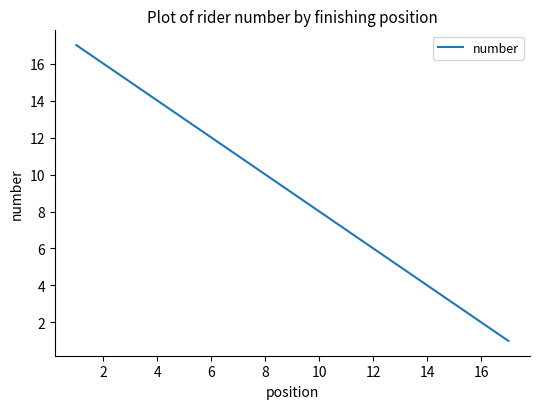

What is the difference between the maximum and minimum values?

16